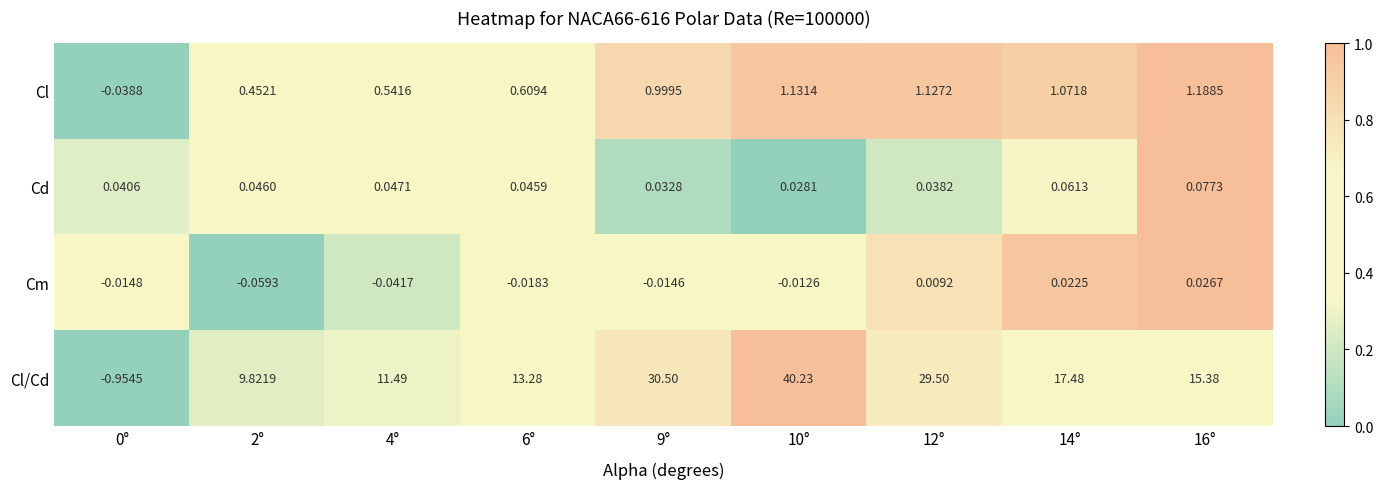

Which series has the largest total across all categories?

Cl/Cd